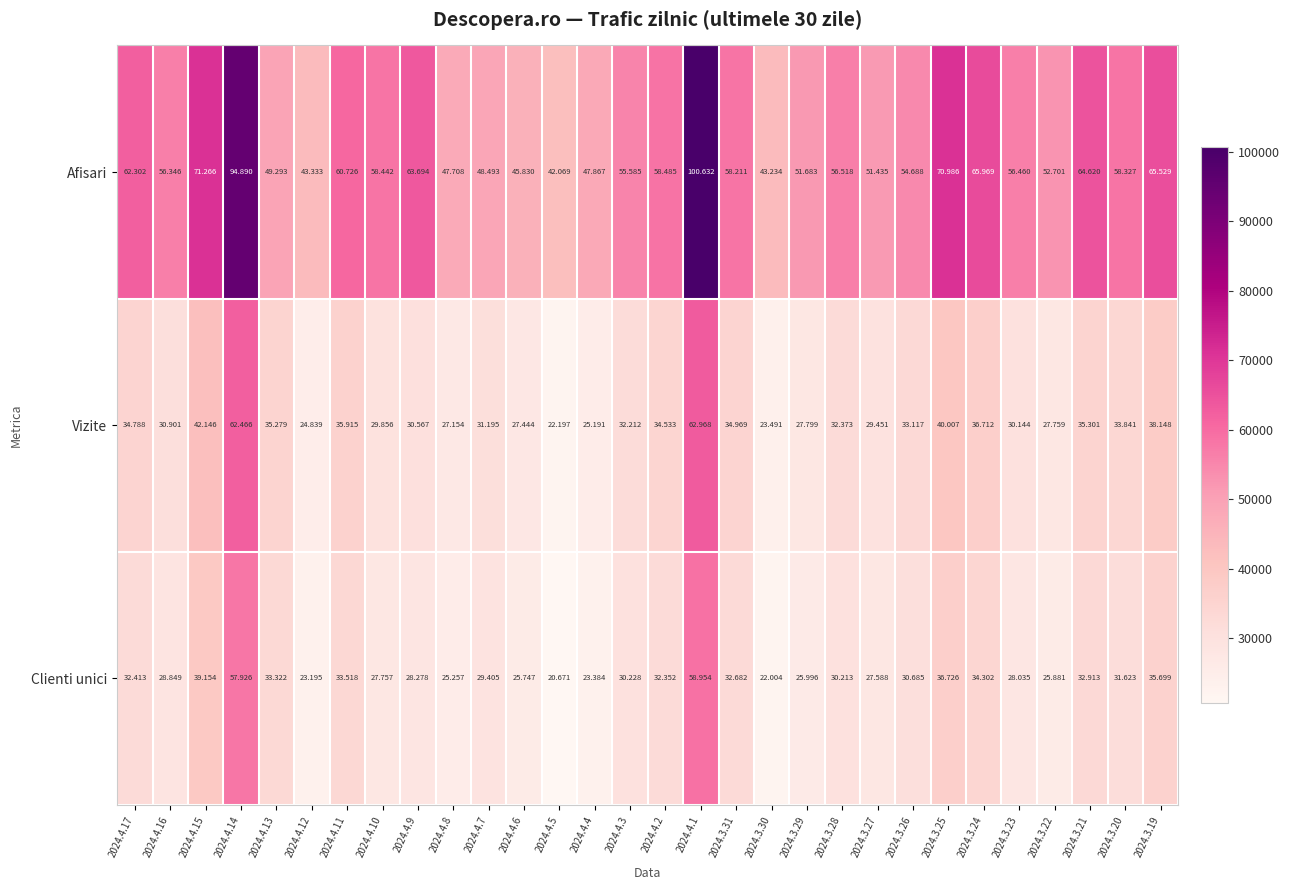

What is the spread (max minus min) of values at 2024.3.20?

26704